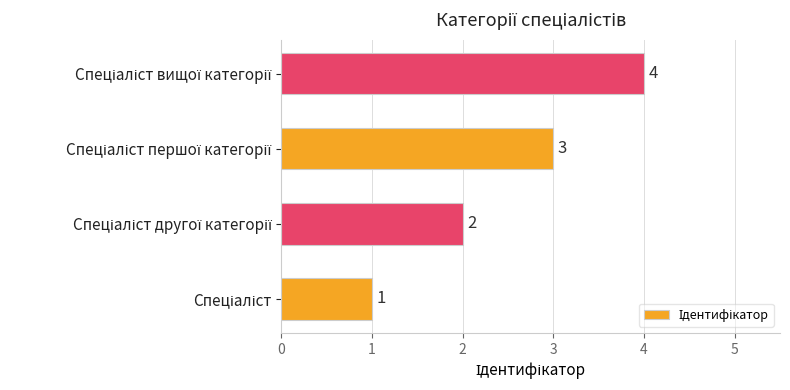

What is the sum of all values?

10